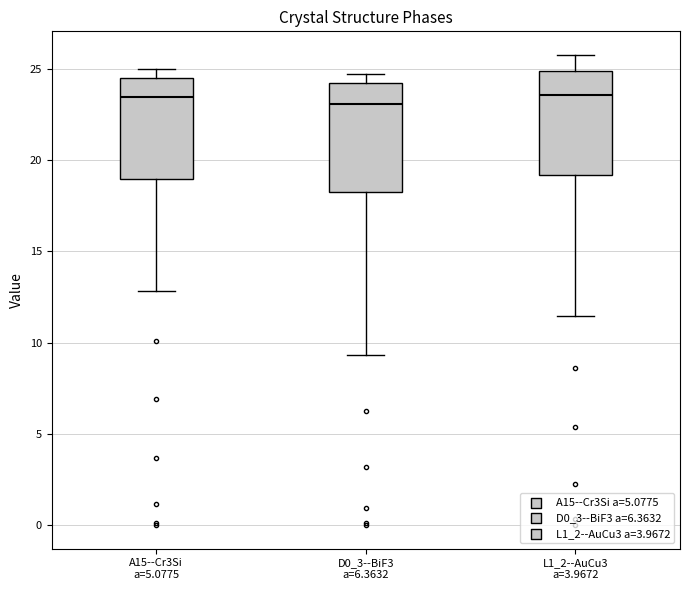

Reading left to right, read every box against the y-axis: the position of its median line, the range the box covers, and the ends of its whiskers. The values are not printed on the chart, so give them approximately, as read against the axis.

A15--Cr3Si a=5.0775: median 23.5, box 19.0 to 24.5, whiskers 13.0 to 25.0
D0_3--BiF3 a=6.3632: median 23.0, box 18.0 to 24.5, whiskers 9.5 to 24.5 (just above the box's upper edge)
L1_2--AuCu3 a=3.9672: median 23.5, box 19.0 to 25.0, whiskers 11.5 to 26.0